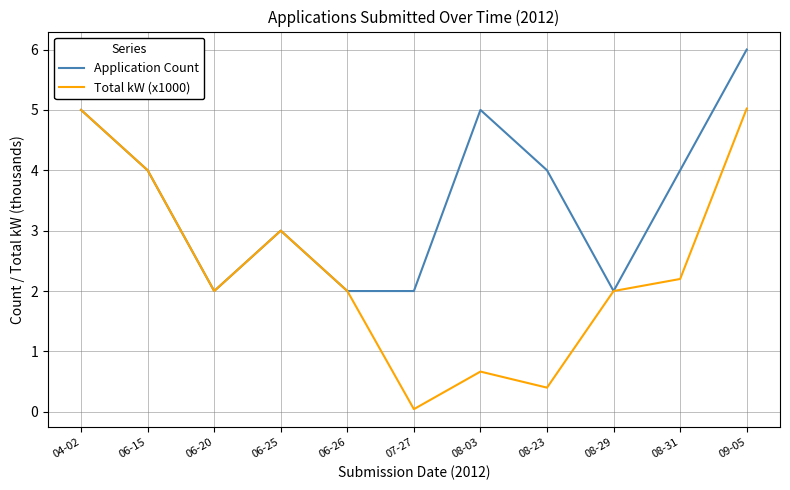

Which series has the largest range (max minus min)?

Total kW (x1000)